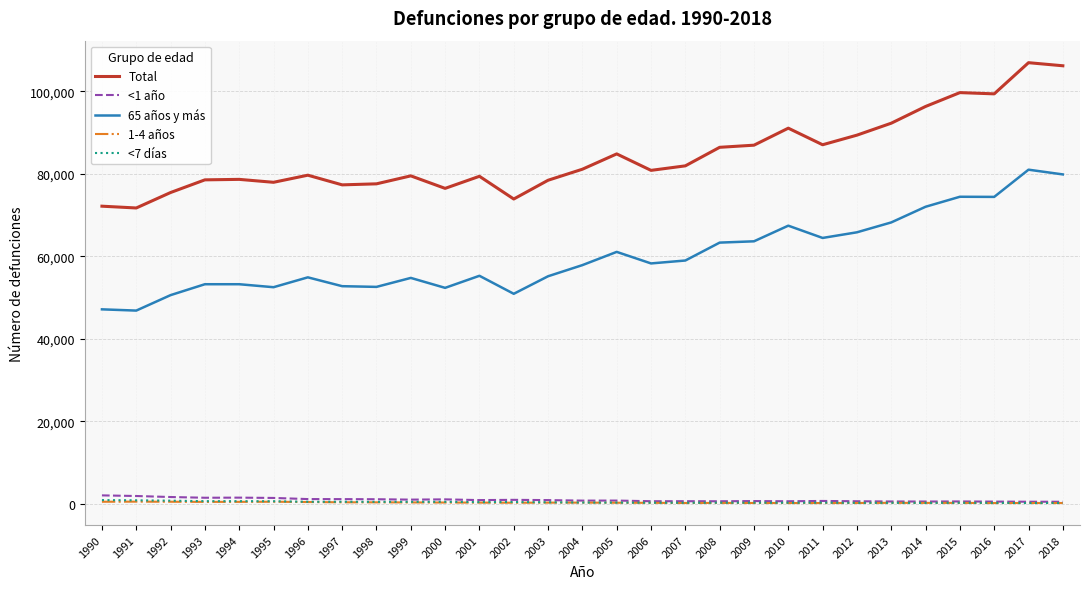

Is this an area chart (filled region under the line)?

No